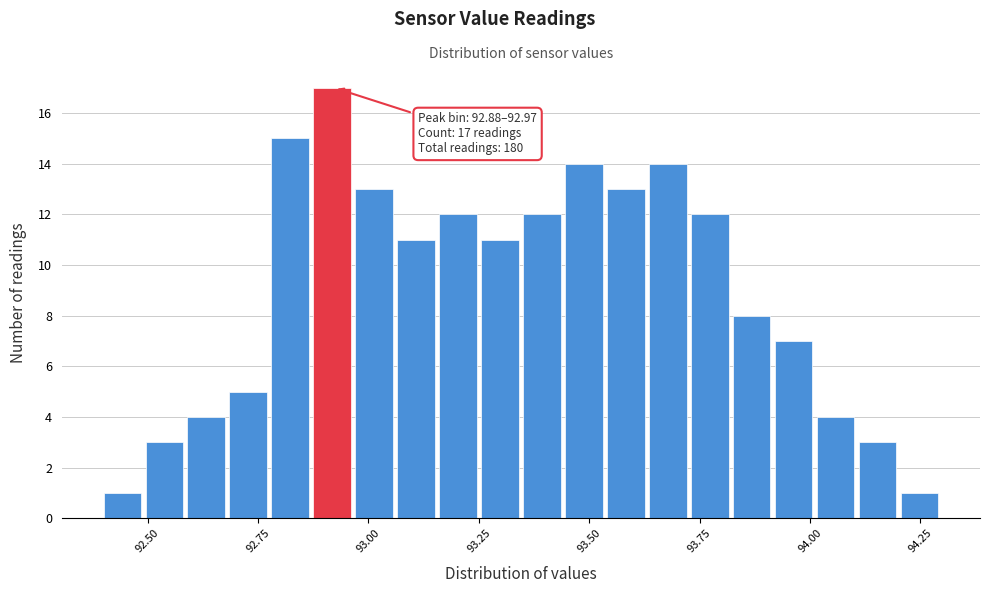

Around what value on the x-axis is the tallest bar? Give the approximate position of its centre, as read against the axis.

92.90